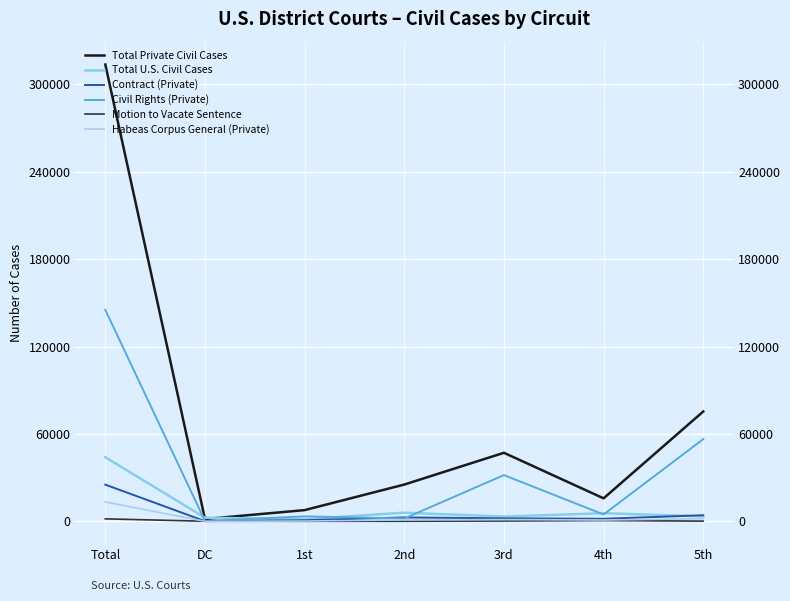

True or false: Habeas Corpus General (Private) has a value of 1183 at 3rd.

True